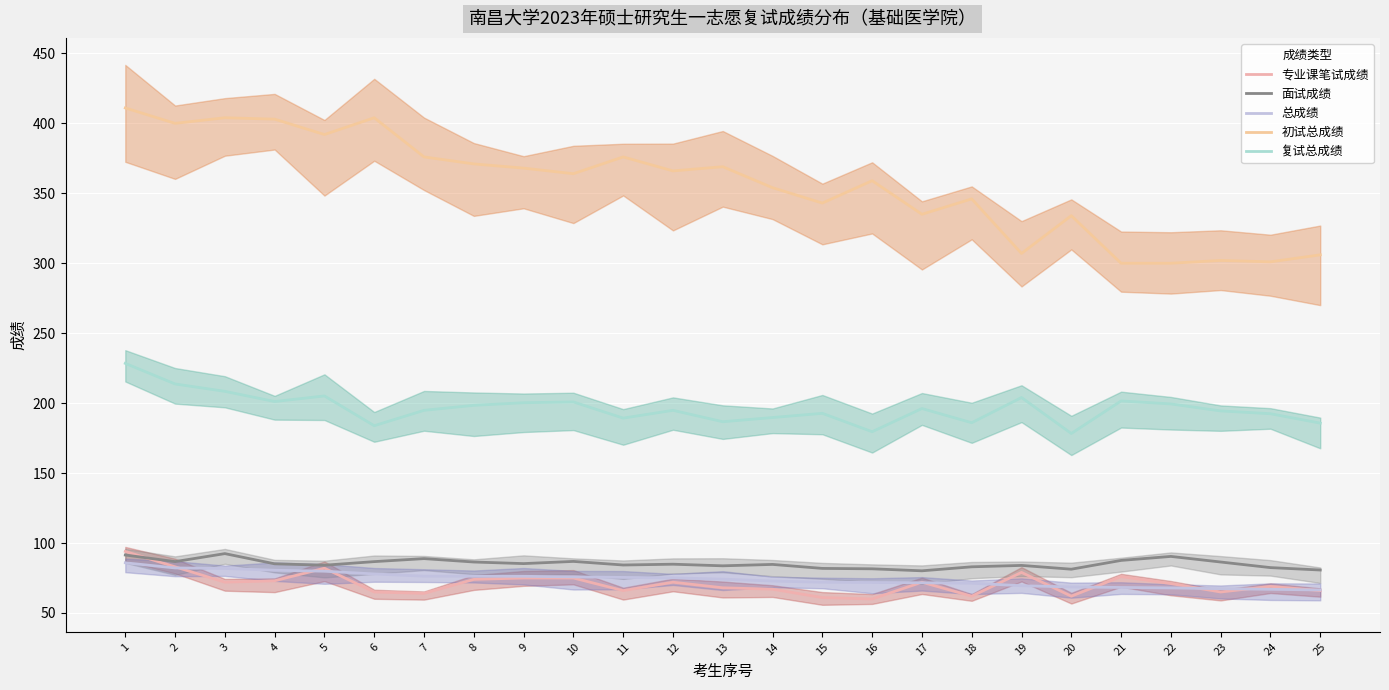

What is the minimum value shown in the chart?

60.0